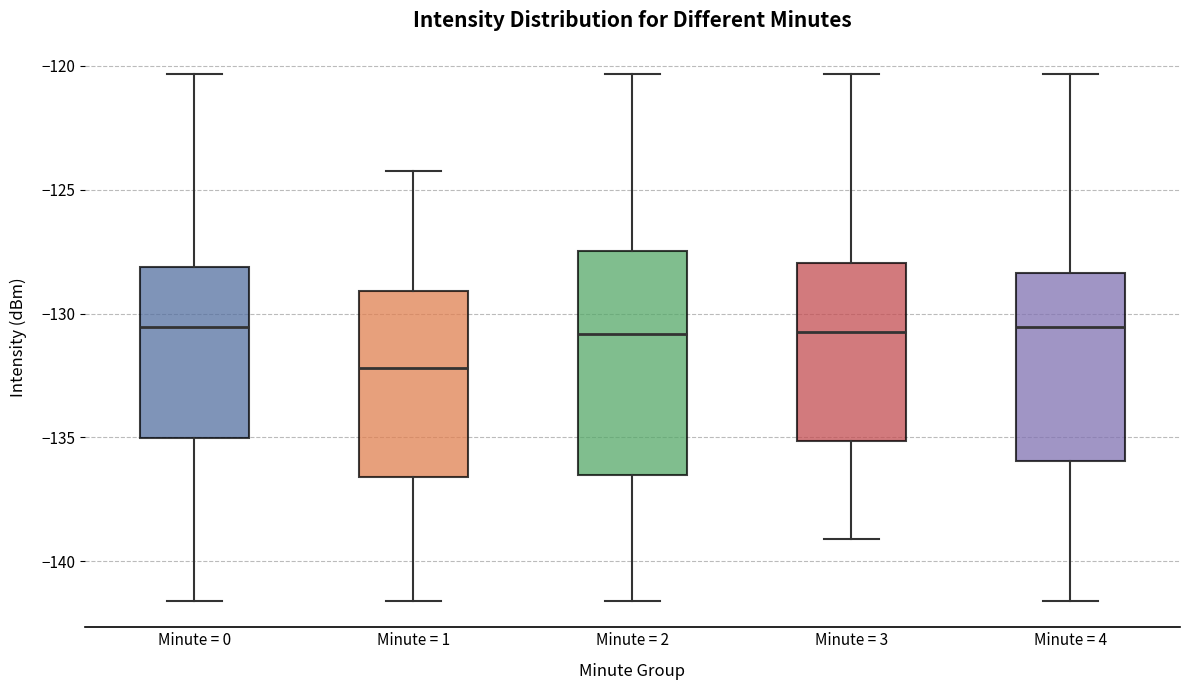

Where does the upper whisker of the box for Minute = 2 end on the y-axis? The values are not printed on the chart, so give them approximately, as read against the axis.

-120.5